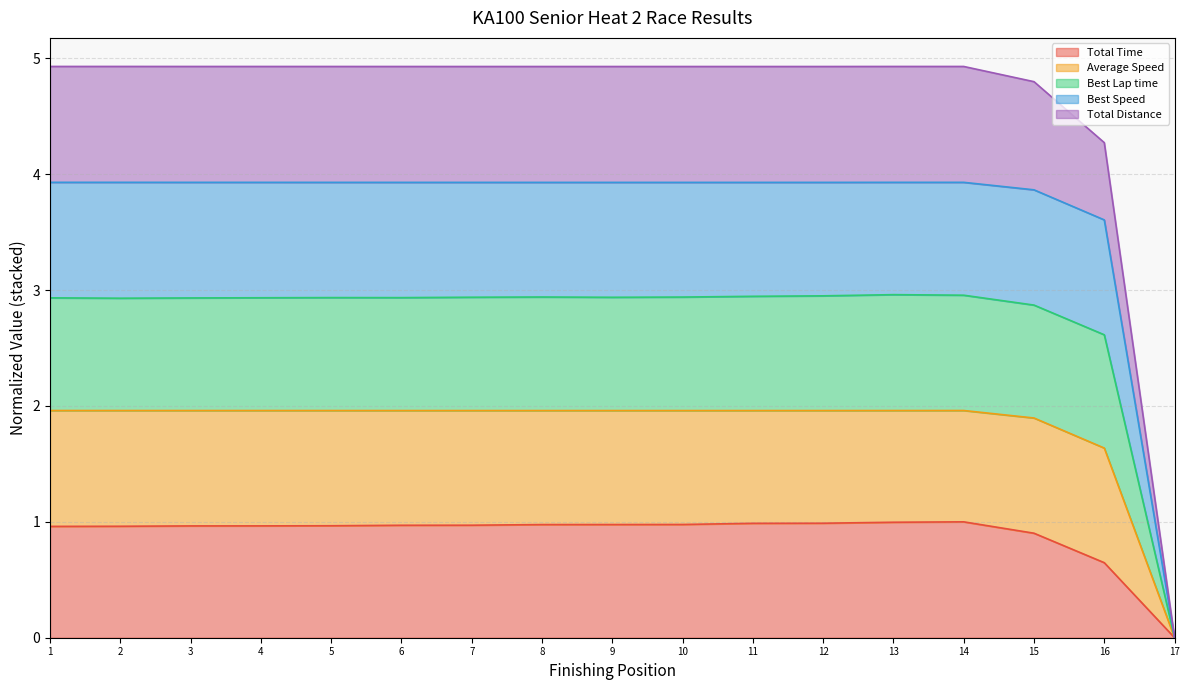

The value of Total Time at 16 is 1.2. True or false?

False